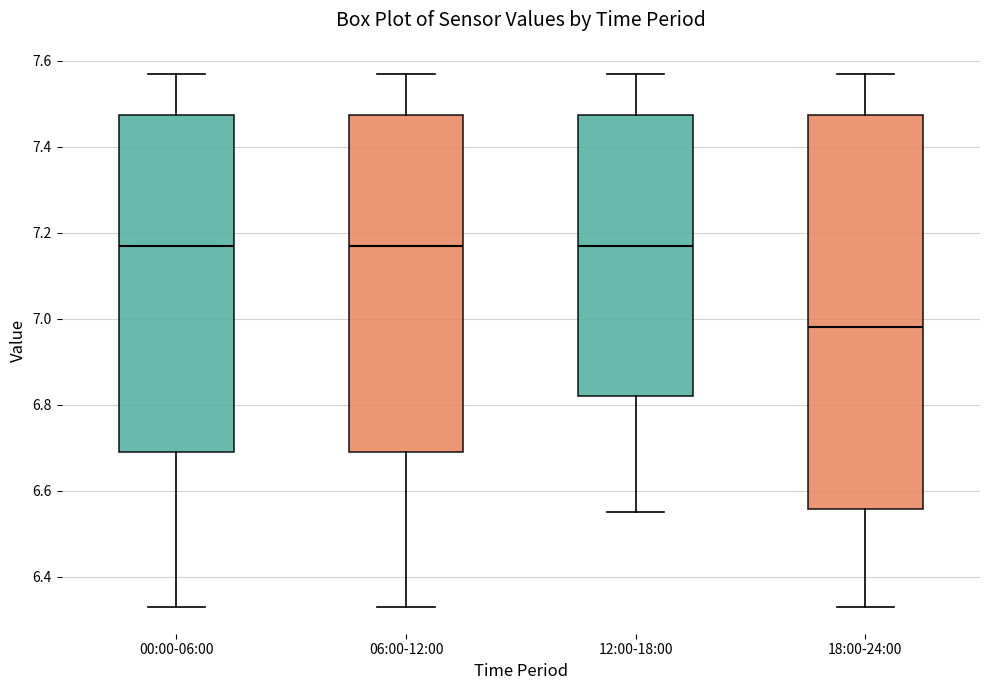

Reading left to right, read every box against the y-axis: the position of its median line, the range the box covers, and the ends of its whiskers. The values are not printed on the chart, so give them approximately, as read against the axis.

00:00-06:00: median 7.18, box 6.70 to 7.48, whiskers 6.34 to 7.58
06:00-12:00: median 7.18, box 6.70 to 7.48, whiskers 6.34 to 7.58
12:00-18:00: median 7.18, box 6.82 to 7.48, whiskers 6.56 to 7.58
18:00-24:00: median 6.98, box 6.56 to 7.48, whiskers 6.34 to 7.58